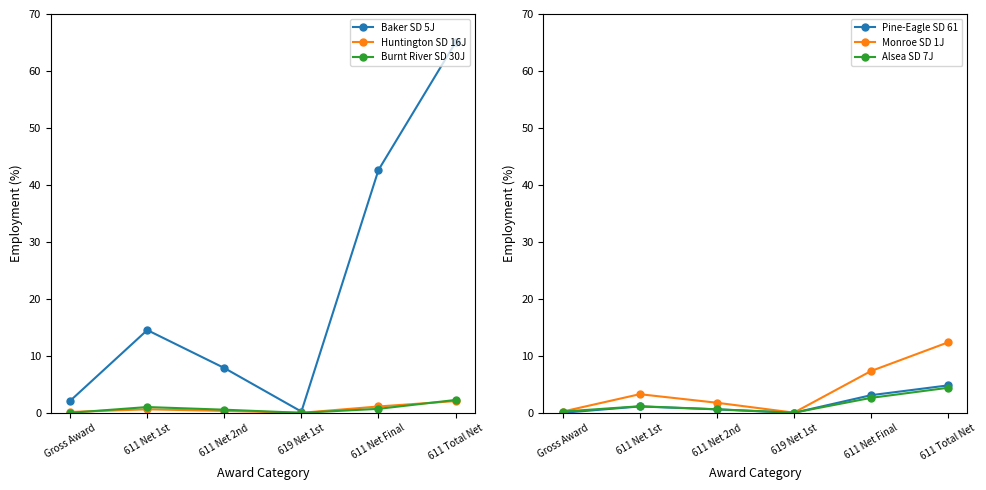

How many lines are shown in the chart?

6